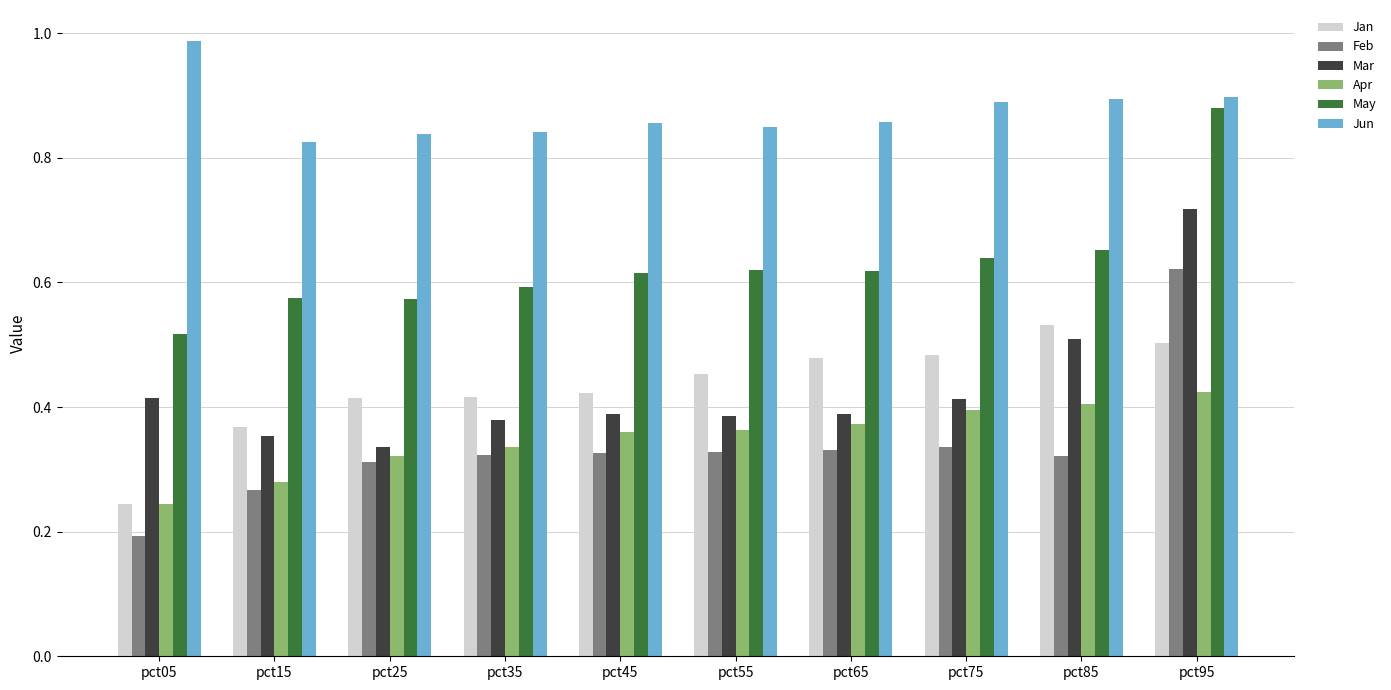

List the series in order of their peak value, highest first.

Jun, May, Mar, Feb, Jan, Apr